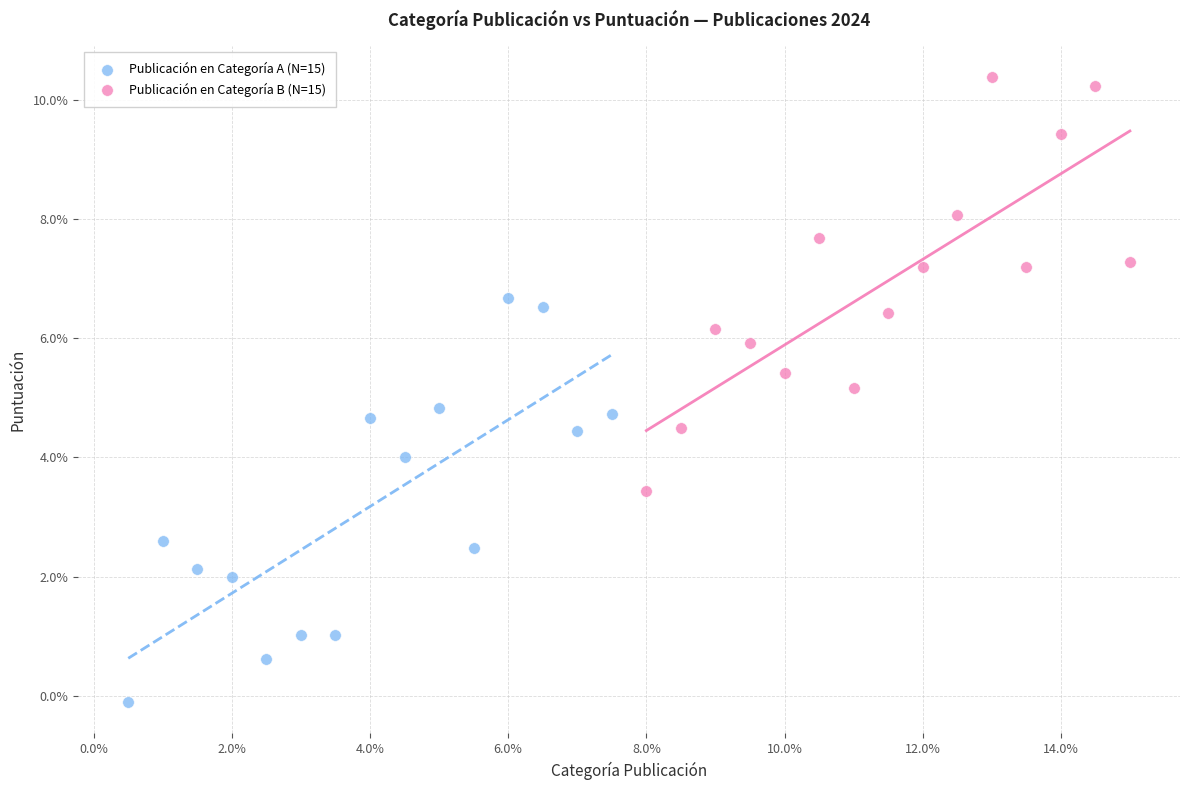

Which series reaches the maximum Y coordinate?

Publicación en Categoría B (N=15)